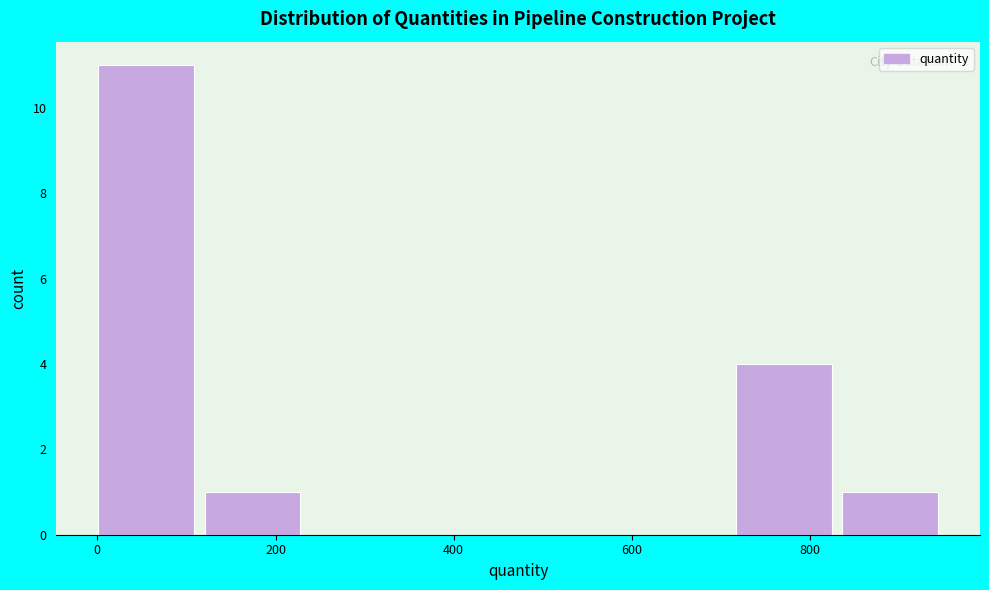

How tall is the bar that spans 840 to 960 on the x-axis? Neither the bar edges nor the heights are printed on the chart, so give them approximately, as read against the axes.

1